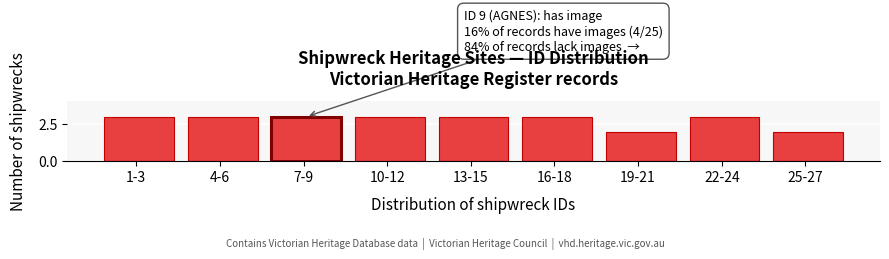

Reading left to right, list all the values displayed in this chart.

1-3=3	4-6=3	7-9=3	10-12=3	13-15=3	16-18=3	19-21=2	22-24=3	25-27=2